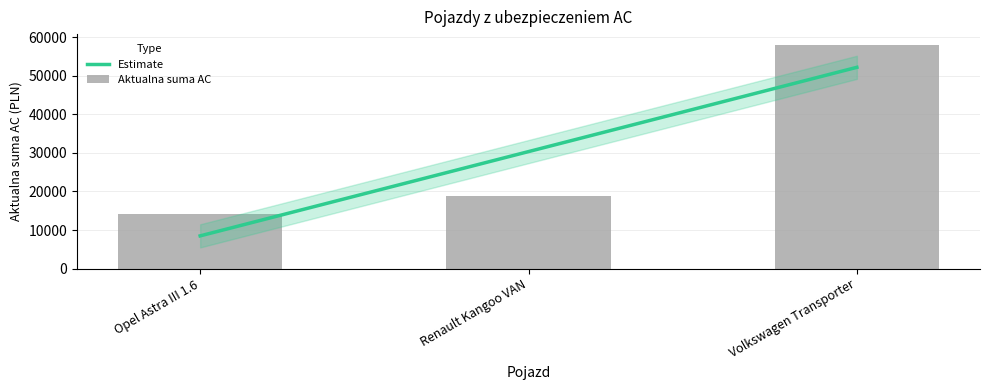

How many data points does each series have?

3